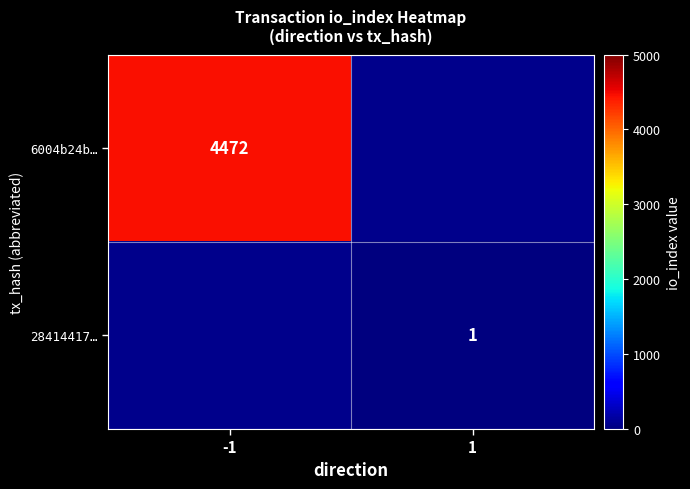

The 28414417… series shows 1 at 1. True or false?

True